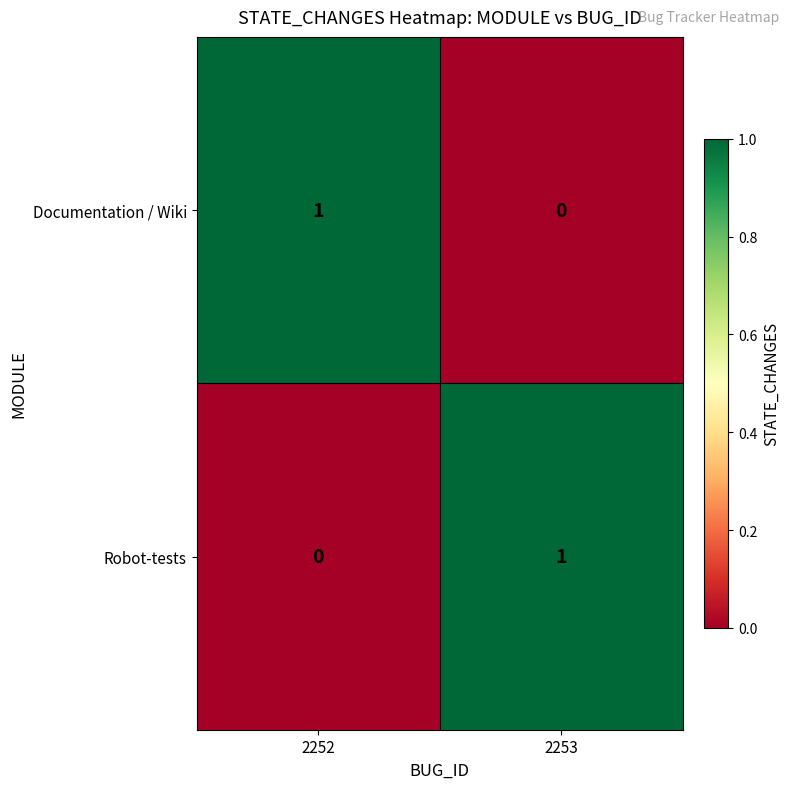

Rank the categories by Documentation / Wiki value from lowest to highest.

2253, 2252